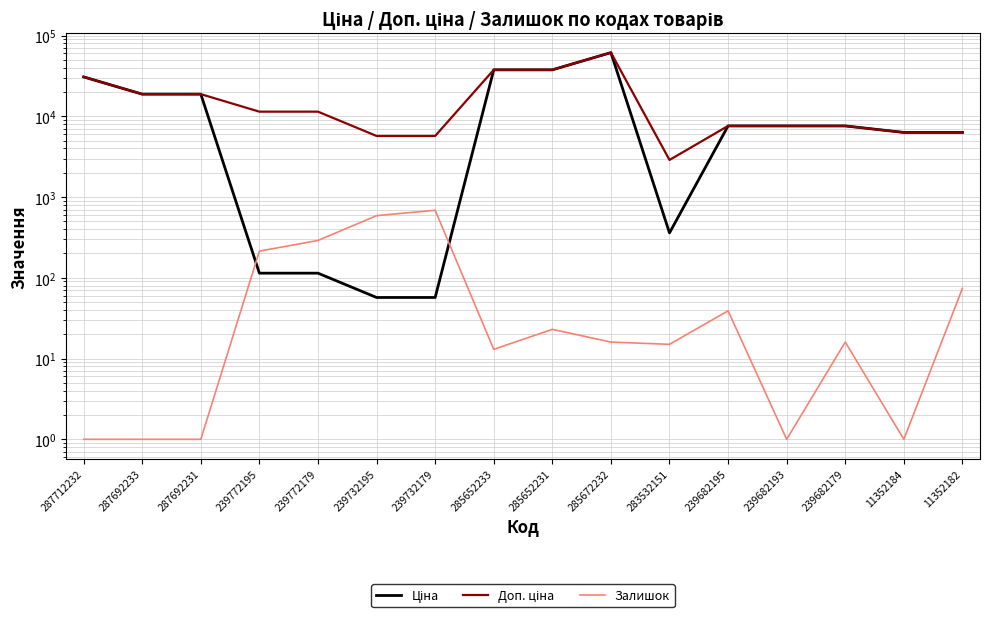

At 239772179, list the series in order from smallest to largest.

Ціна, Залишок, Доп. ціна